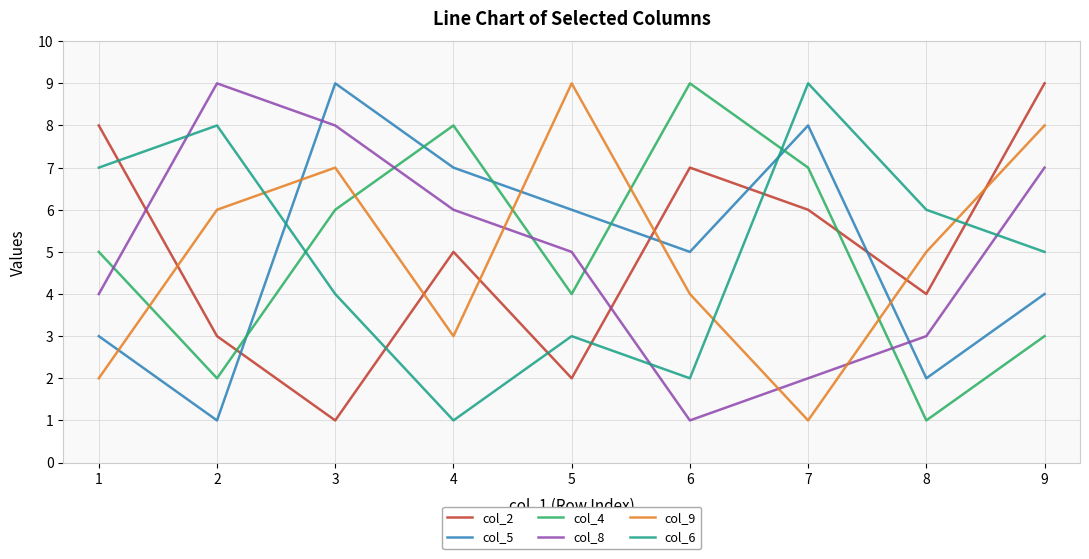

List the labels in order of col_5 value, largest first.

3, 7, 4, 5, 6, 9, 1, 8, 2